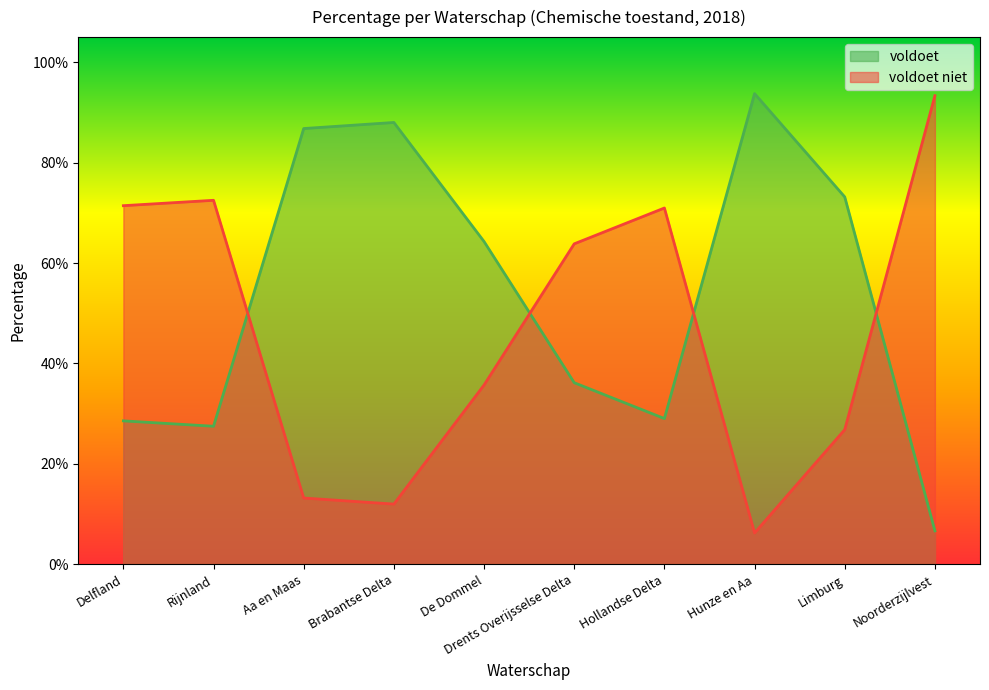

What is the approximate value of voldoet niet at Hollandse Delta?

0.7